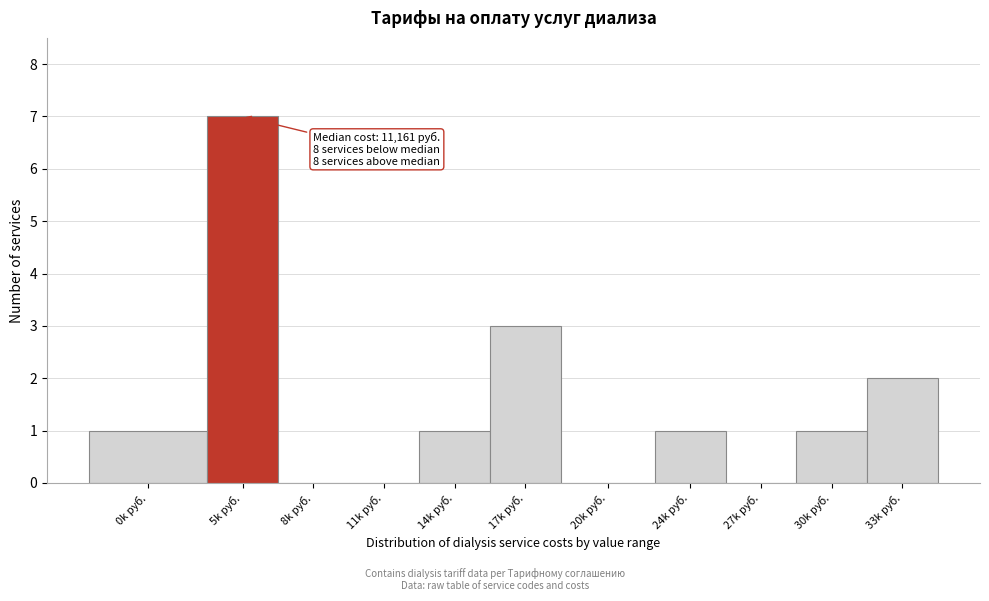

What is the maximum value shown in the chart?

7